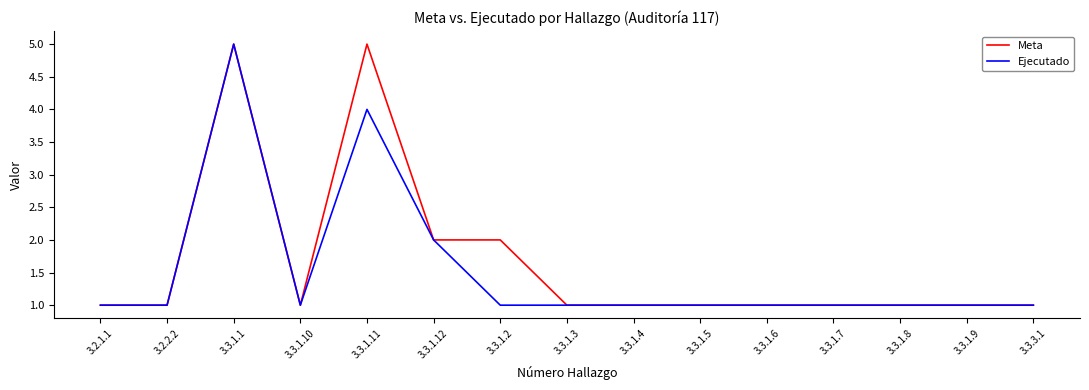

The value of Meta at 3.3.1.8 is 2. True or false?

False